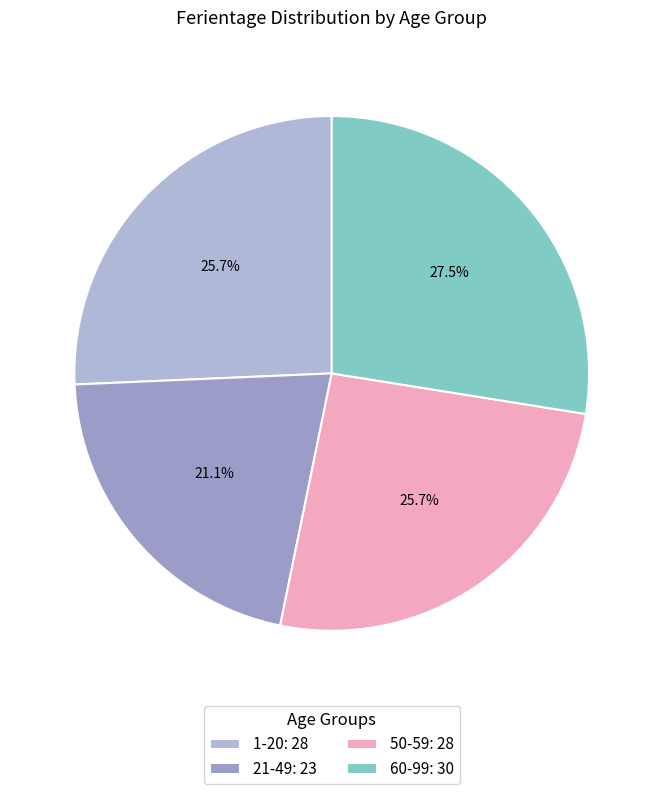

To the nearest percent, what is the difference between the largest and smallest slice percentages?

6%